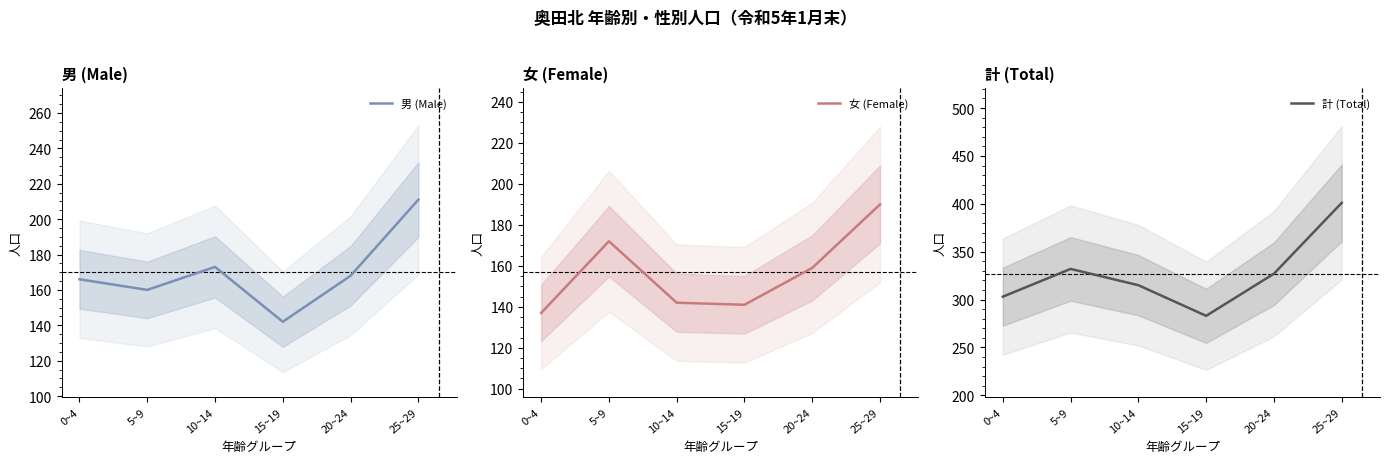

True or false: 計 (Total) has a value of 303 at 0~4.

True